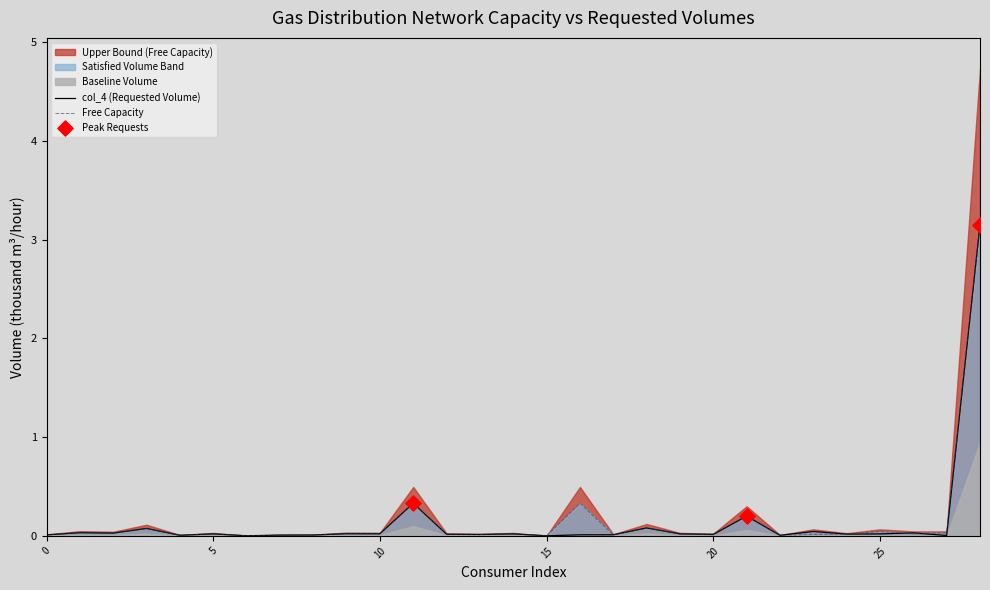

The col_4 (Requested Volume) series shows 0.0 at 5. True or false?

True